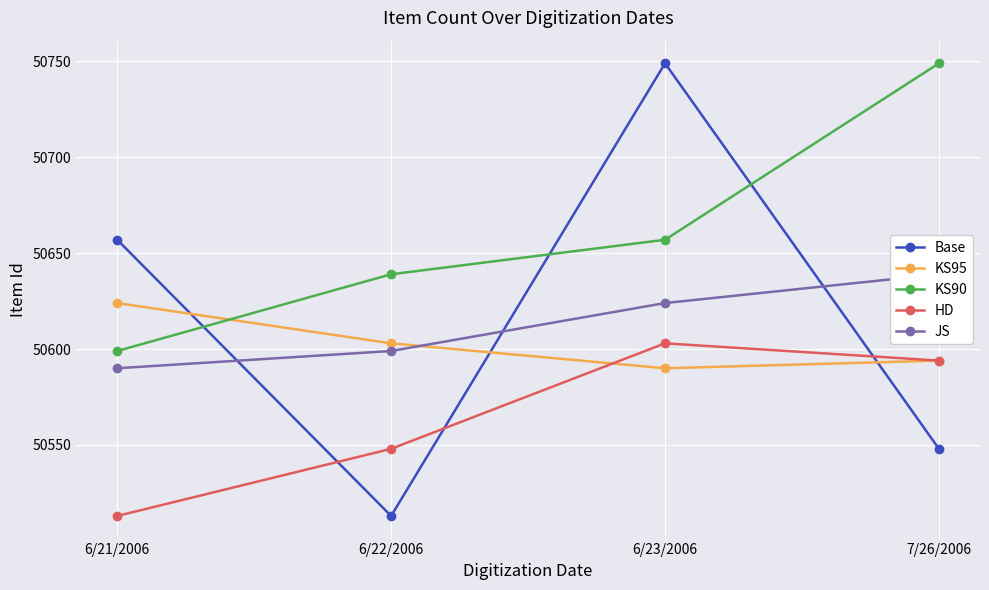

How many values in the JS series are below 50624?

2